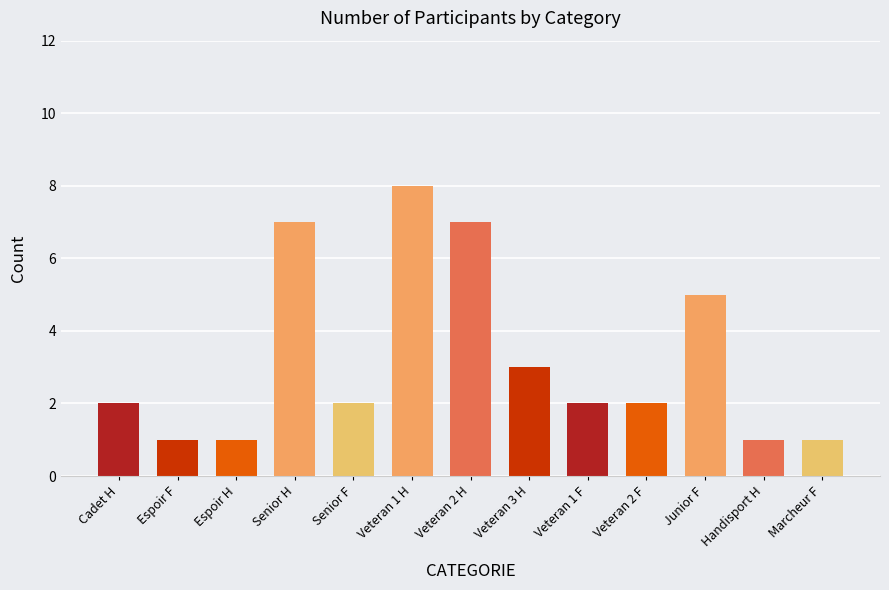

The value at Veteran 3 H is 3. True or false?

True